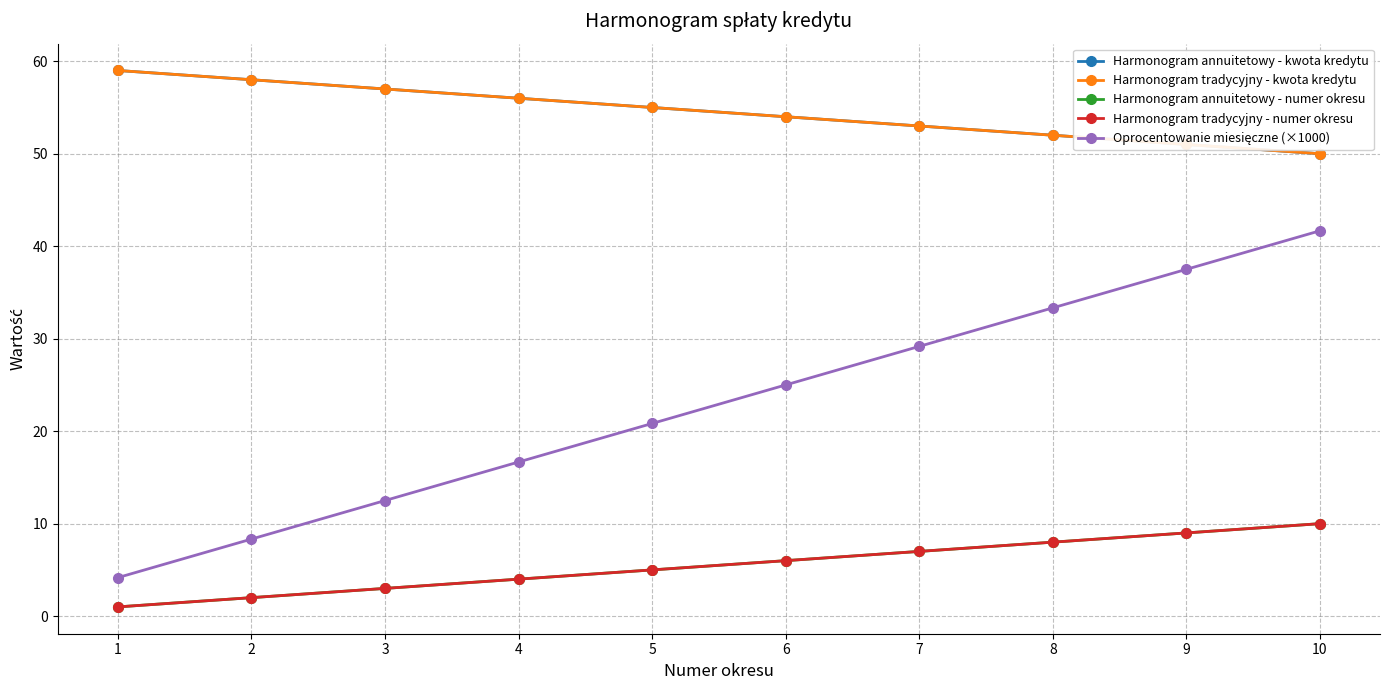

How many data points in Harmonogram annuitetowy - kwota kredytu are less than 55?

5